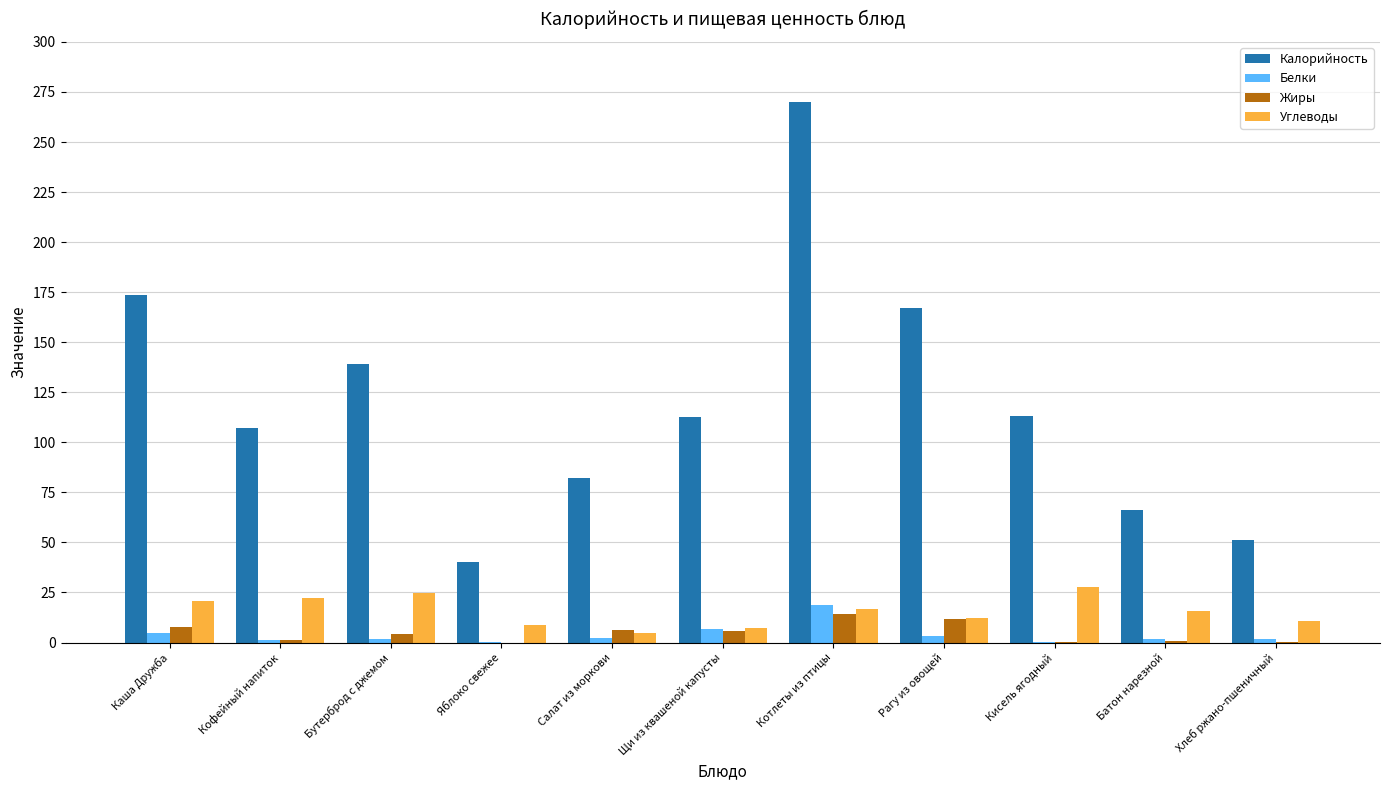

Between Котлеты из птицы and Батон нарезной, which series saw the biggest shift?

Калорийность